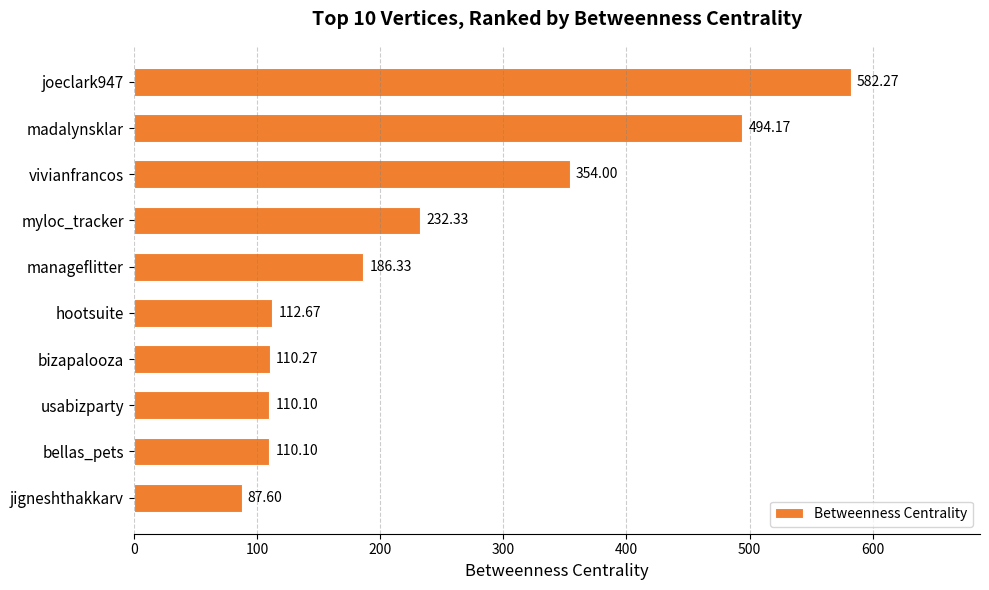

What is the difference between the maximum and minimum values?

494.7